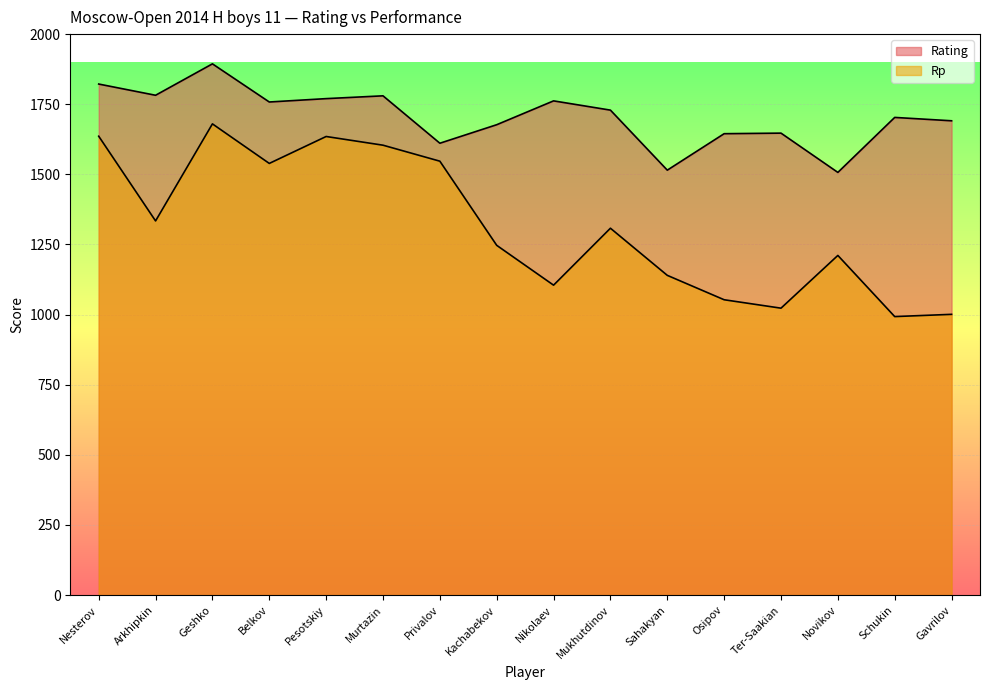

At Belkov, list the series in order from smallest to largest.

Rp, Rating